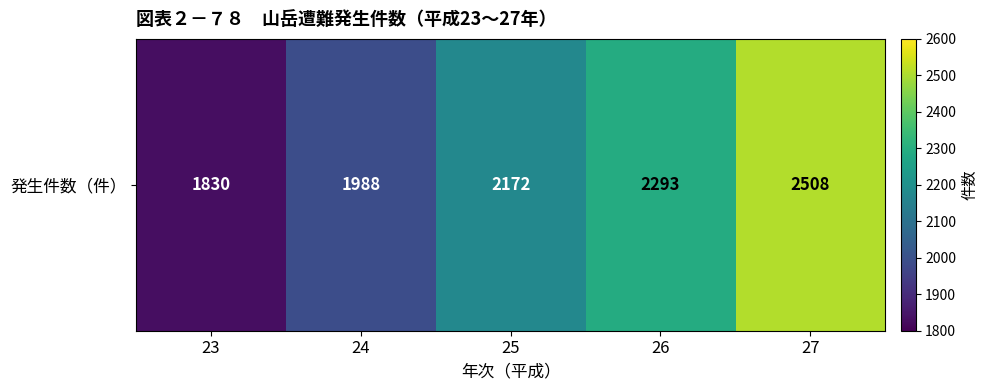

Approximately how many times larger is the value at 25 compared to 23?

1.2